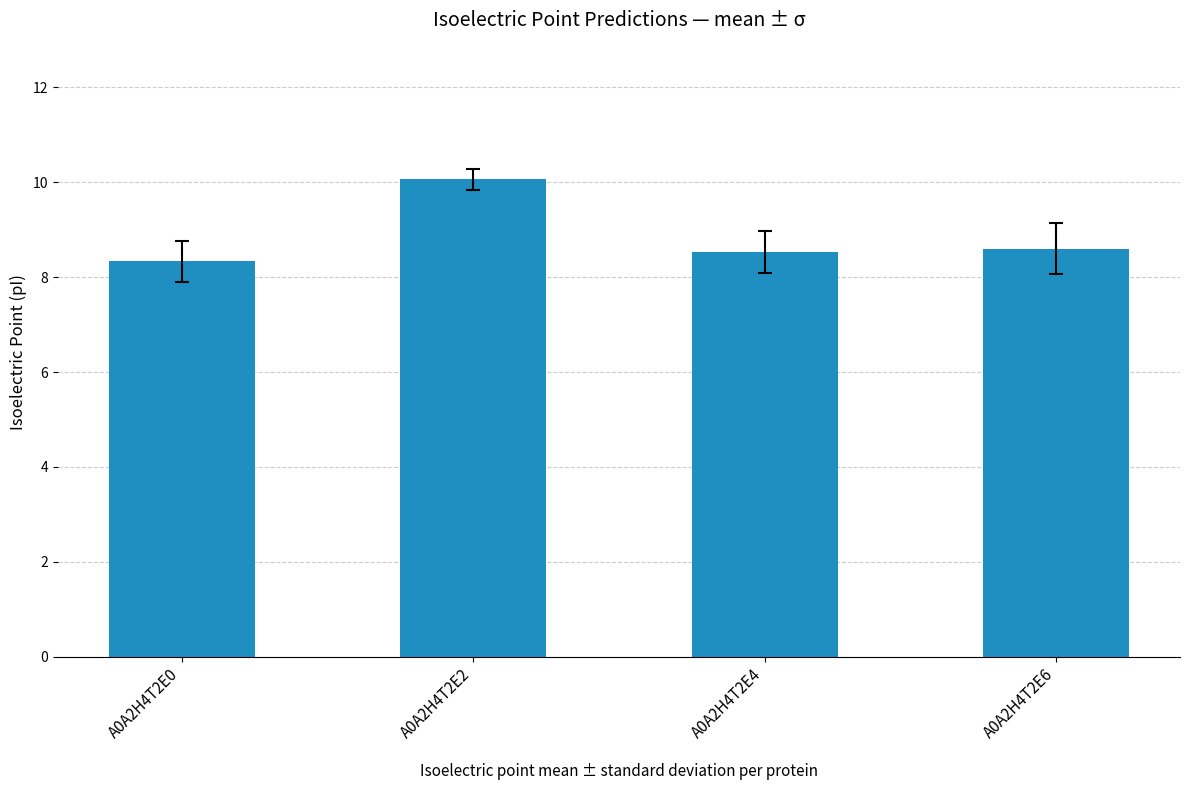

Which label corresponds to the largest value in the chart?

A0A2H4T2E2